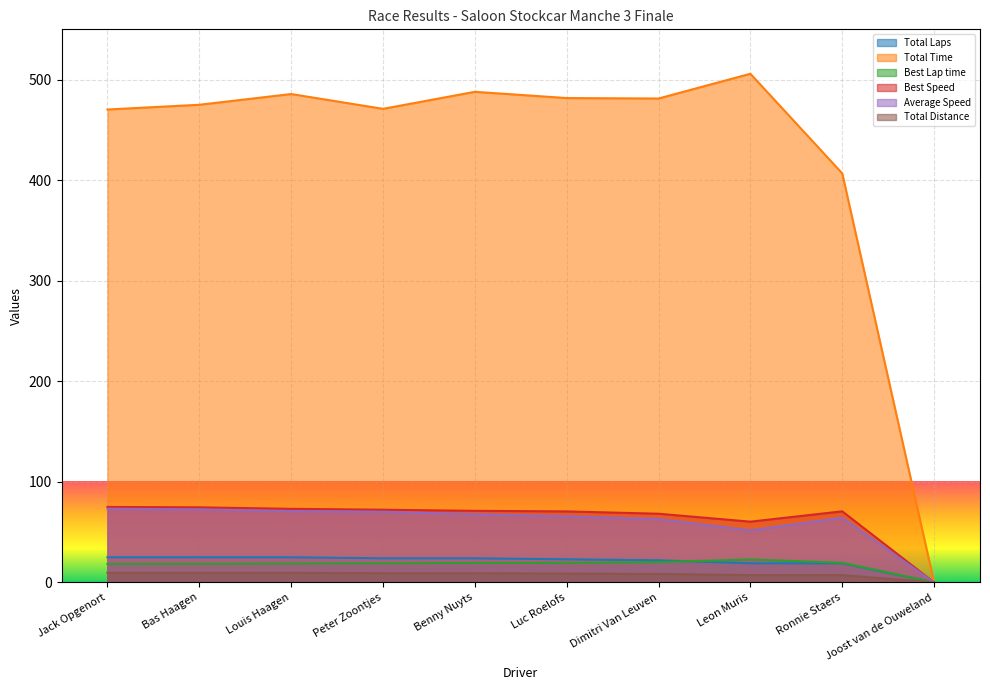

Does the chart display data point markers on the line(s)?

No